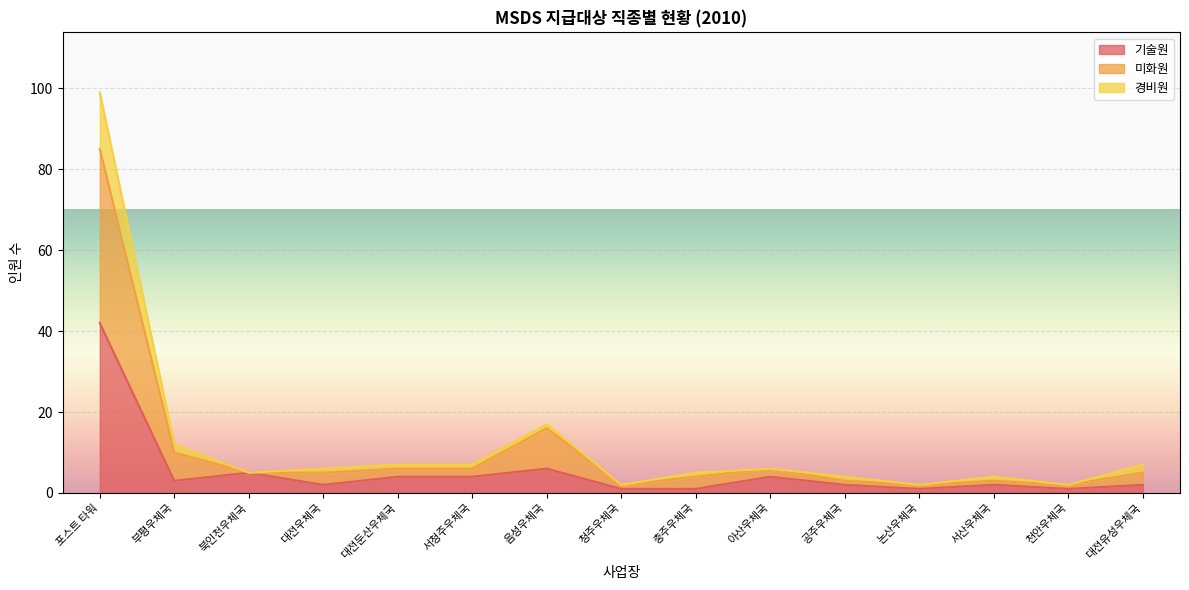

At which category is the sum across all series the highest?

포스트 타워